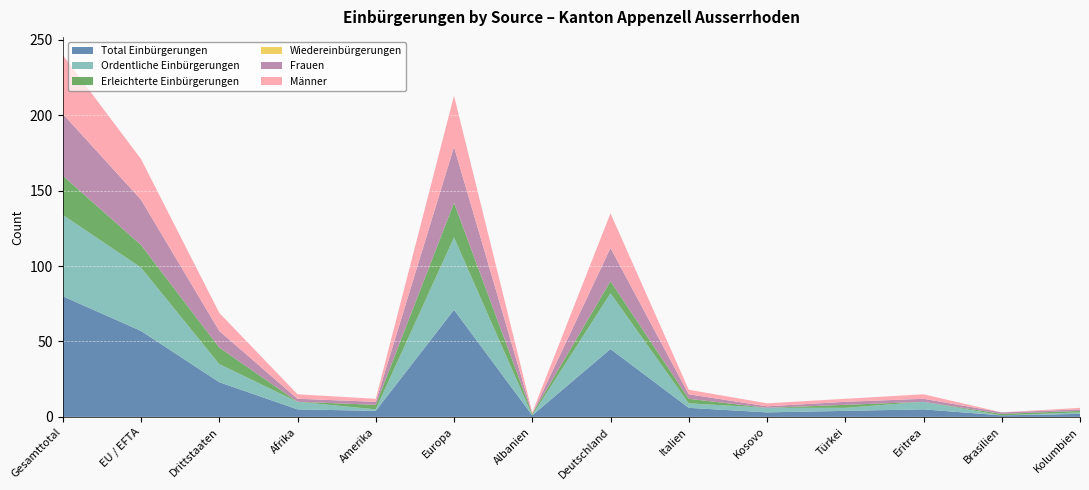

Reading left to right, transcribe all the data shown in this chart.

Total Einbürgerungen: Gesamttotal=80	EU / EFTA=57	Drittstaaten=23	Afrika=5	Amerika=4	Europa=71	Albanien=1	Deutschland=45	Italien=6	Kosovo=3	Türkei=4	Eritrea=5	Brasilien=1	Kolumbien=2
Ordentliche Einbürgerungen: Gesamttotal=54	EU / EFTA=42	Drittstaaten=12	Afrika=5	Amerika=1	Europa=48	Albanien=0	Deutschland=37	Italien=3	Kosovo=3	Türkei=2	Eritrea=5	Brasilien=0	Kolumbien=1
Erleichterte Einbürgerungen: Gesamttotal=26	EU / EFTA=15	Drittstaaten=11	Afrika=0	Amerika=3	Europa=23	Albanien=1	Deutschland=8	Italien=3	Kosovo=0	Türkei=2	Eritrea=0	Brasilien=1	Kolumbien=1
Wiedereinbürgerungen: Gesamttotal=0	EU / EFTA=0	Drittstaaten=0	Afrika=0	Amerika=0	Europa=0	Albanien=0	Deutschland=0	Italien=0	Kosovo=0	Türkei=0	Eritrea=0	Brasilien=0	Kolumbien=0
Frauen: Gesamttotal=41	EU / EFTA=30	Drittstaaten=11	Afrika=2	Amerika=2	Europa=37	Albanien=0	Deutschland=22	Italien=3	Kosovo=1	Türkei=2	Eritrea=2	Brasilien=1	Kolumbien=1
Männer: Gesamttotal=39	EU / EFTA=27	Drittstaaten=12	Afrika=3	Amerika=2	Europa=34	Albanien=1	Deutschland=23	Italien=3	Kosovo=2	Türkei=2	Eritrea=3	Brasilien=0	Kolumbien=1